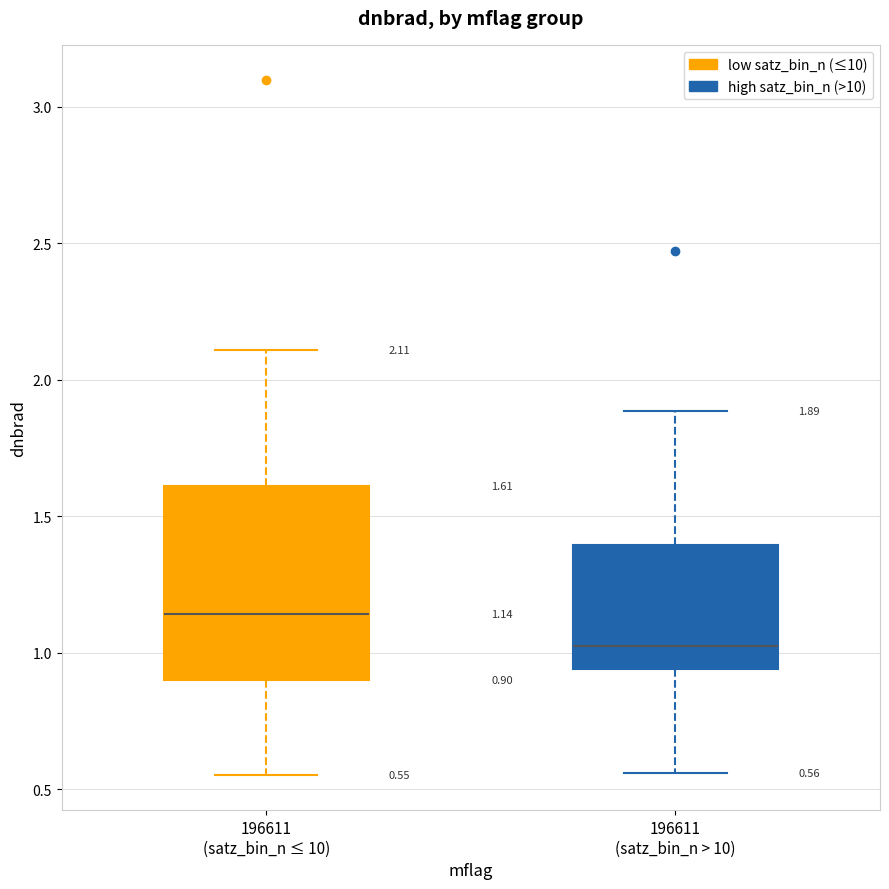

Which box's median line is the highest?

196611 (satz_bin_n ≤ 10)